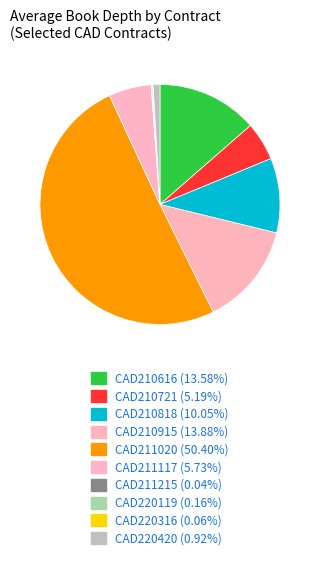

How many segments does this pie chart have?

10